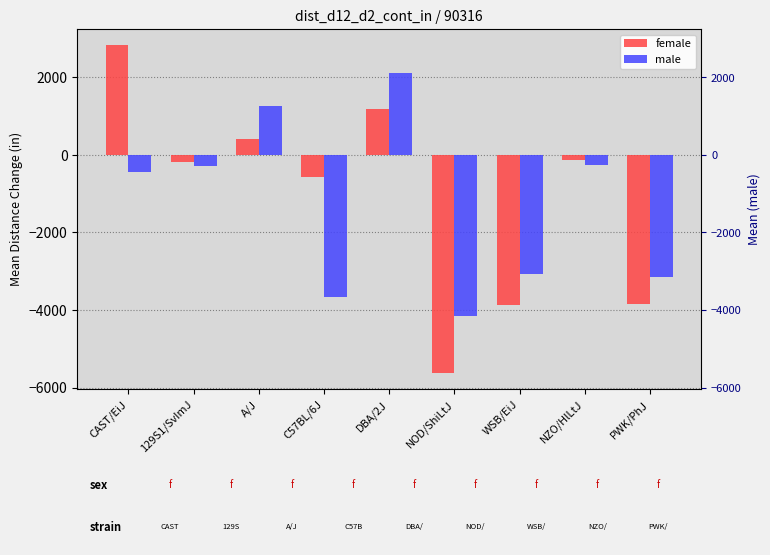

How many values in the male series are below -452?

5